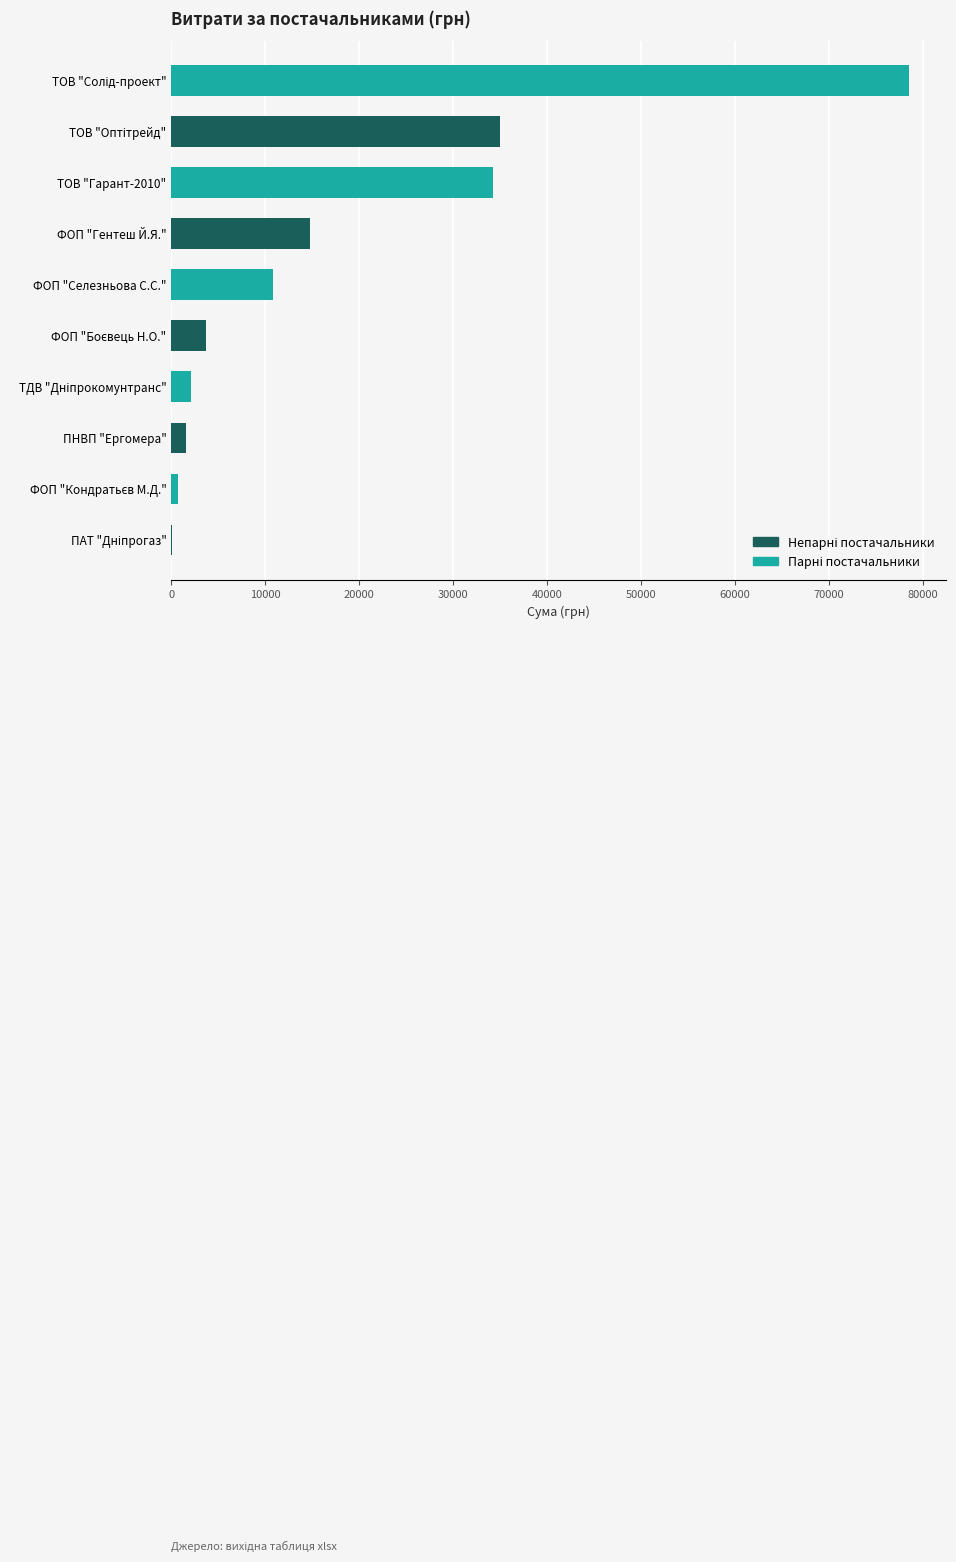

What is the maximum value shown in the chart?

78600.0